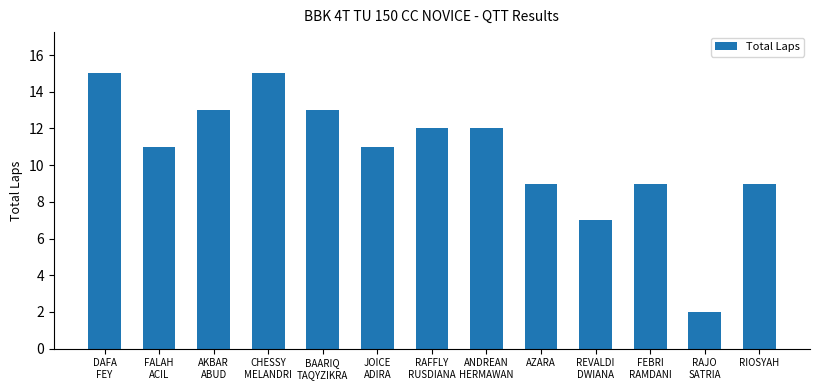

What is the label of the 9th bar from the right?

BAARIQ
TAQYZIKRA